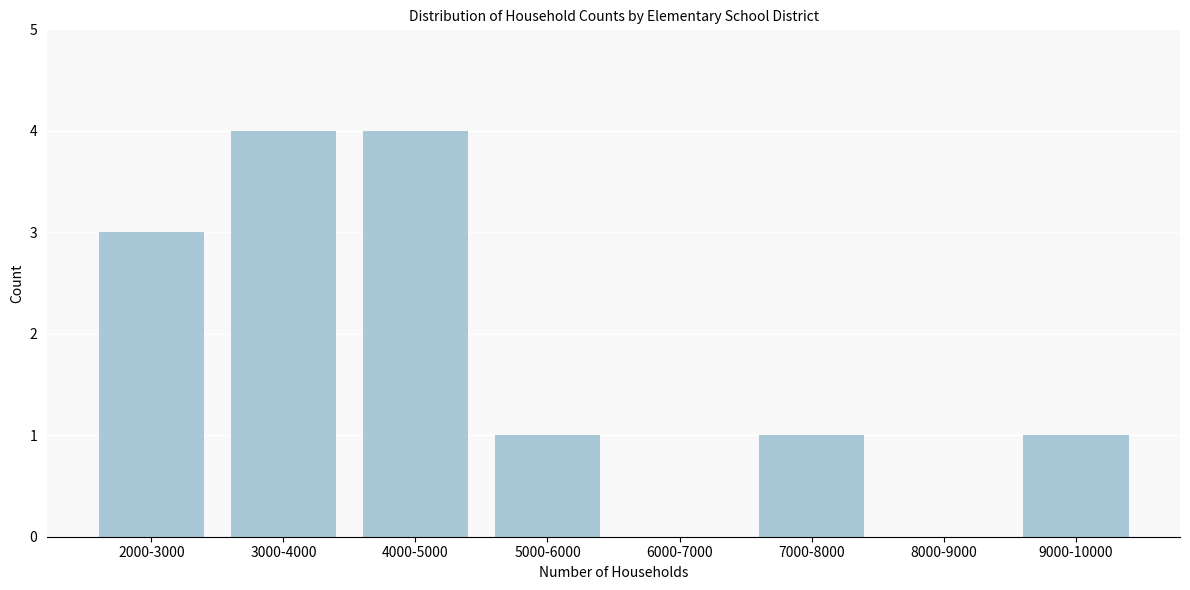

Reading left to right, list all the values displayed in this chart.

2000-3000=3	3000-4000=4	4000-5000=4	5000-6000=1	6000-7000=0	7000-8000=1	8000-9000=0	9000-10000=1